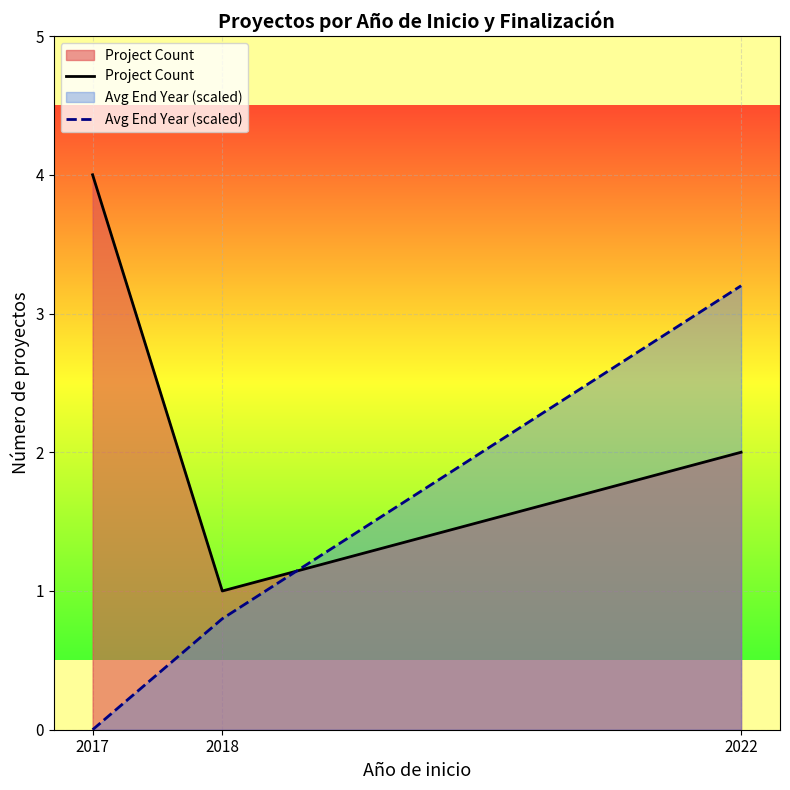

Which series has the widest spread of values?

Avg End Year (scaled)